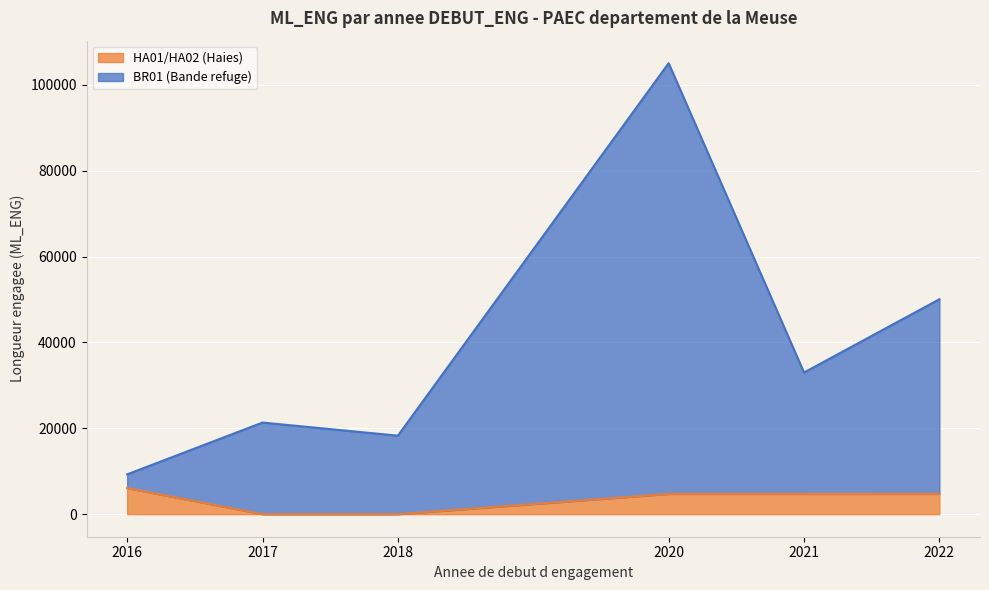

What is the total value across all series at 2018?

18282